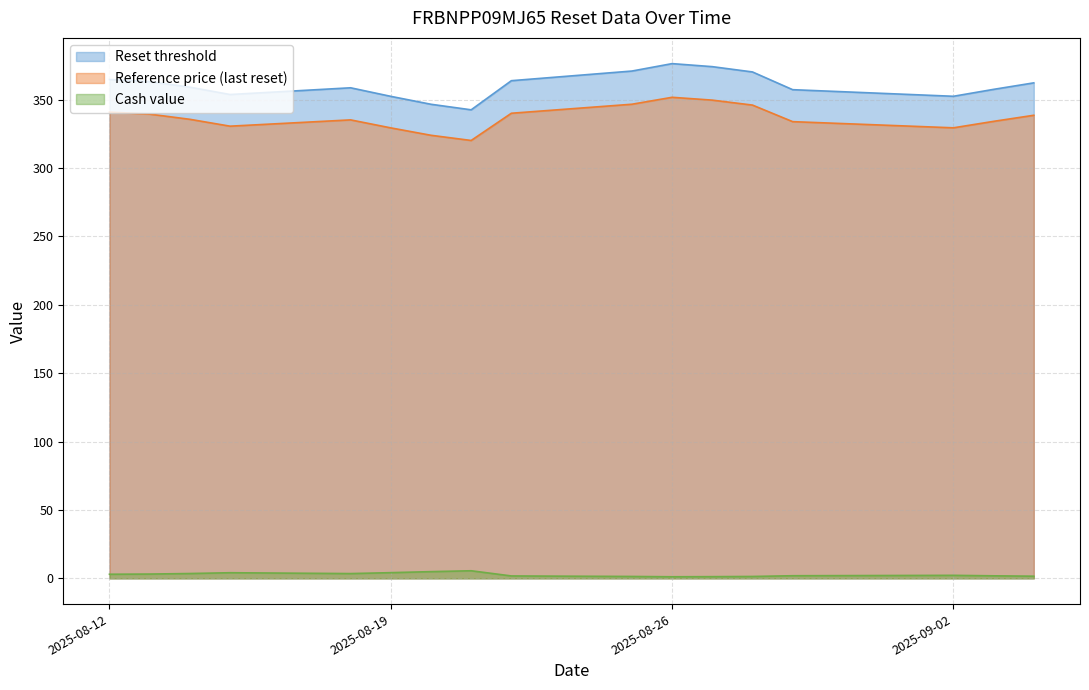

True or false: Cash value has a value of 5.5 at 2025-08-19.

False